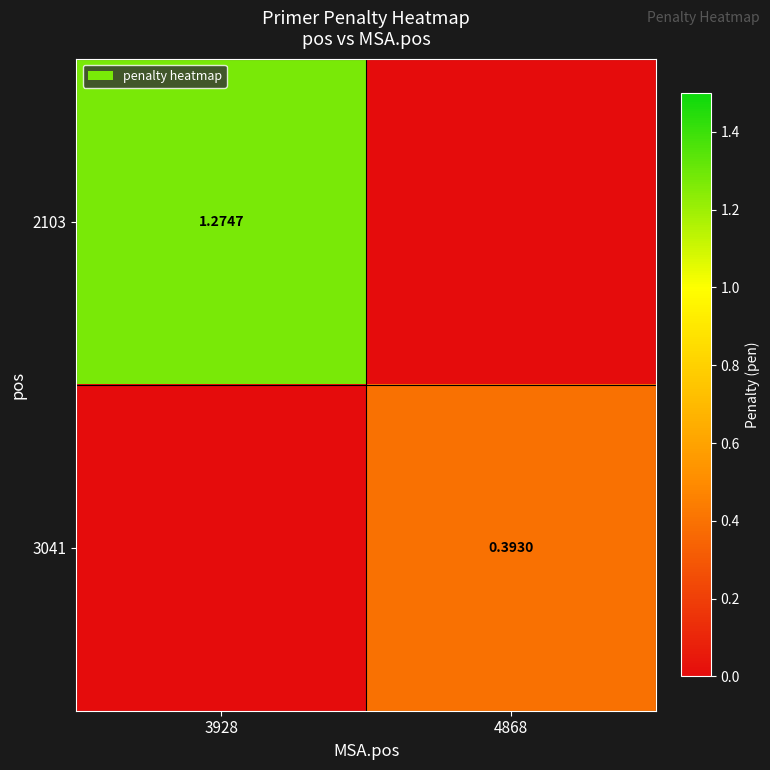

At which label does 3041 reach its minimum?

3928